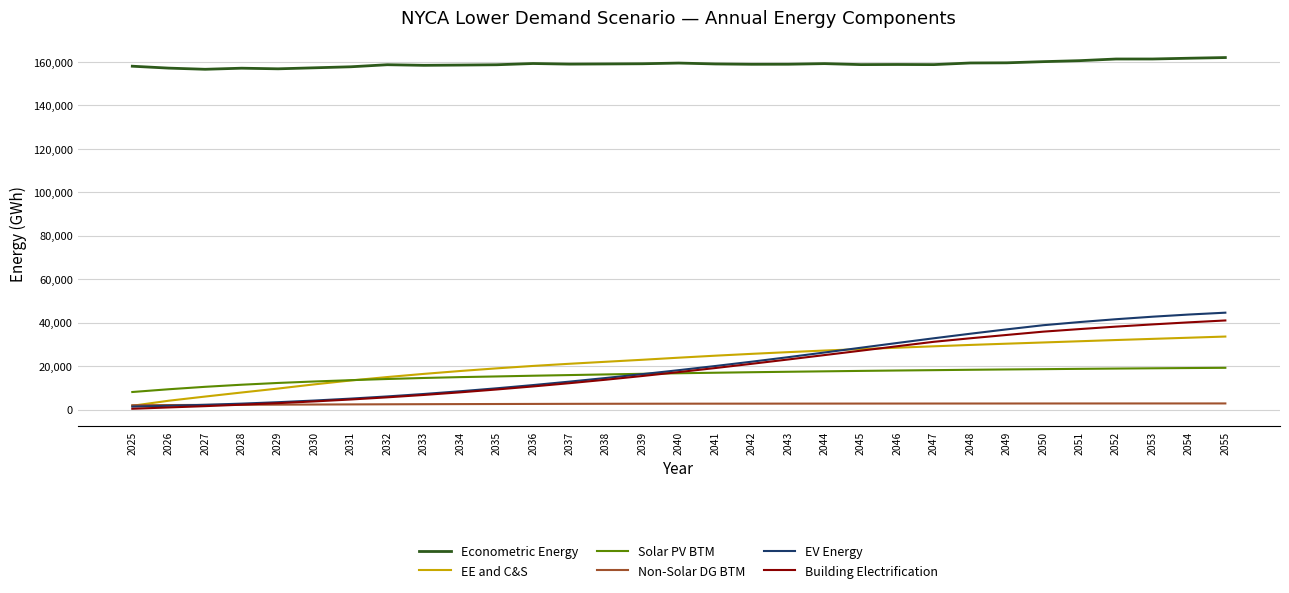

What is the lowest value of the Econometric Energy series?

156606